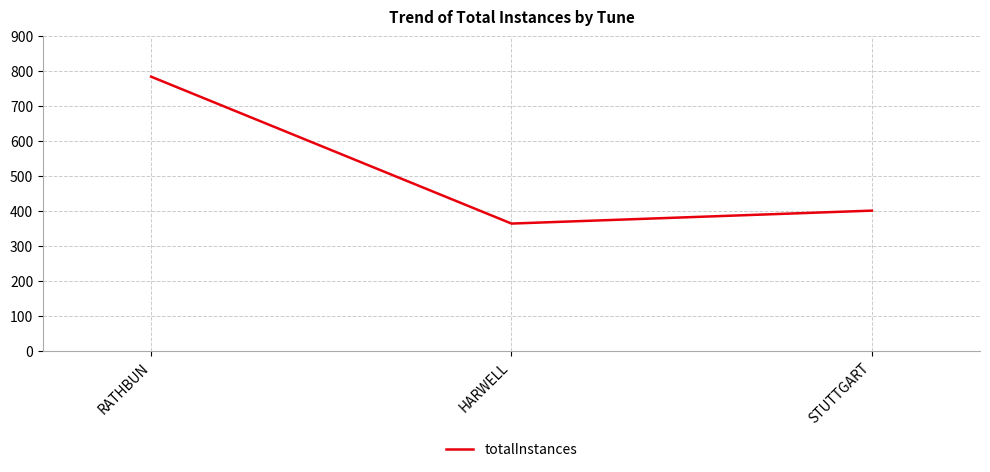

What is the sum of the values at HARWELL and RATHBUN?

1150